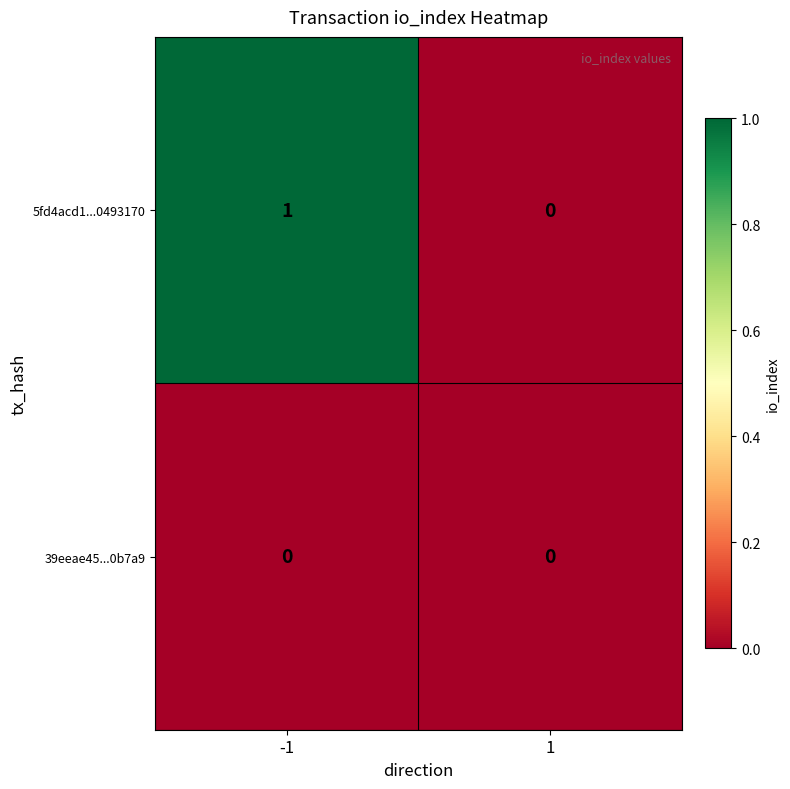

Which series changed the most between -1 and 1?

5fd4acd1...0493170